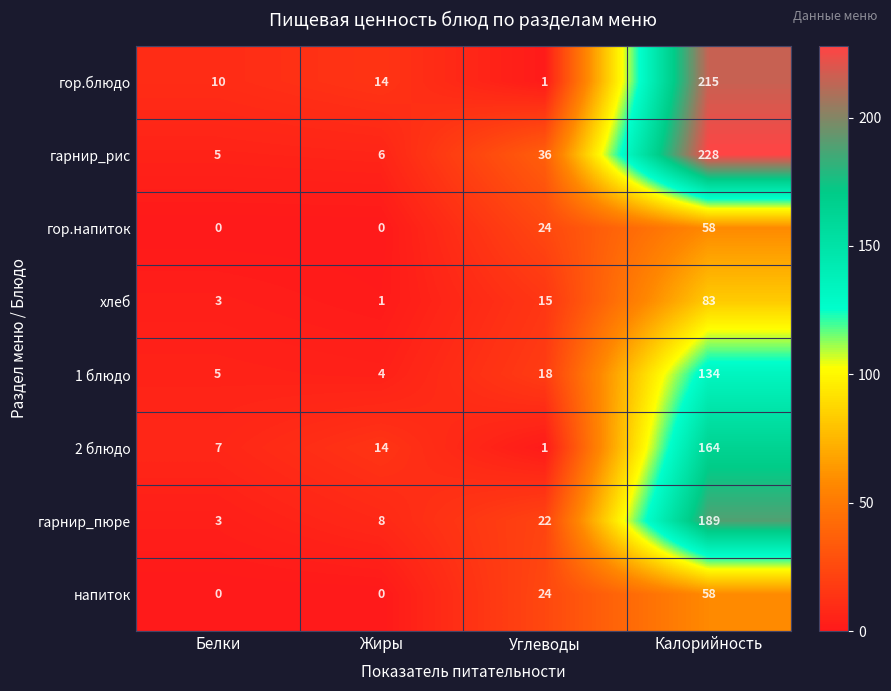

At which label does гарнир_рис reach its minimum?

Белки